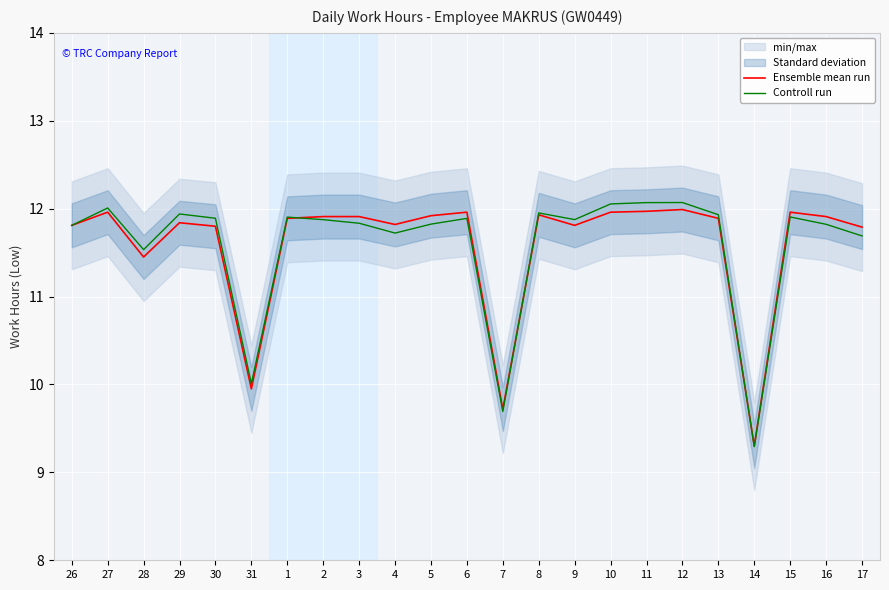

Rank the series by their maximum value, from highest to lowest.

Controll run, Ensemble mean run